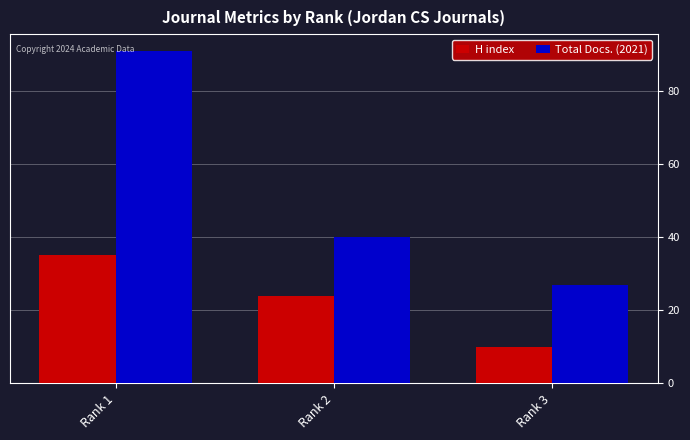

List the series in order of their overall mean, lowest first.

H index, Total Docs. (2021)